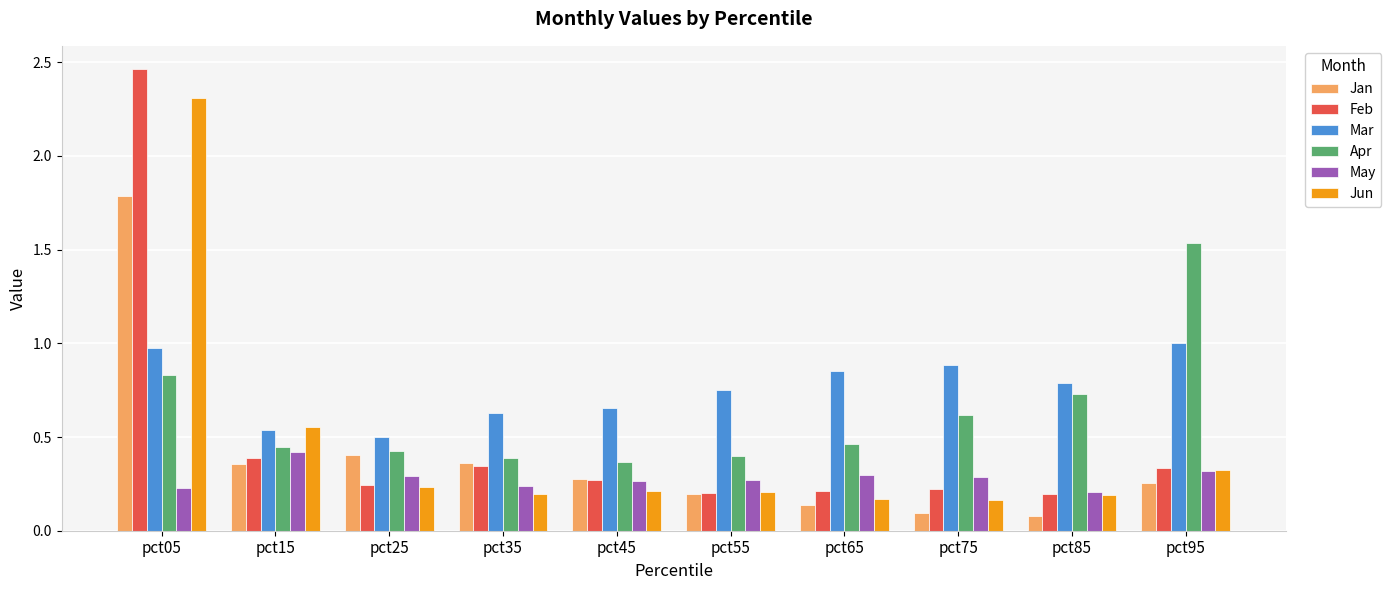

How many bars are there in each group?

6